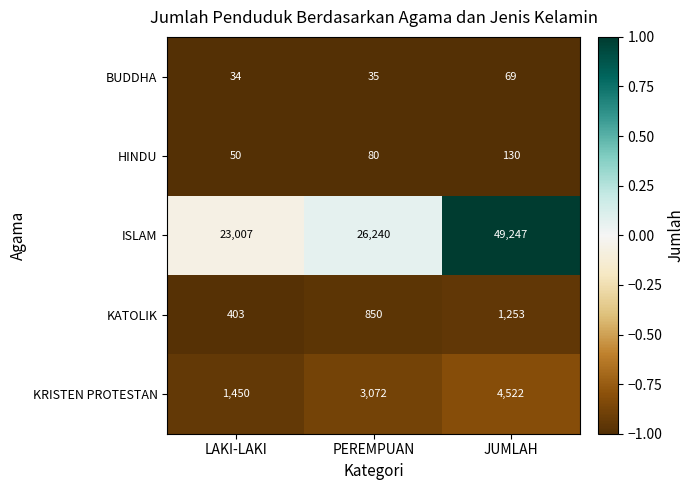

The HINDU series shows 47 at PEREMPUAN. True or false?

False